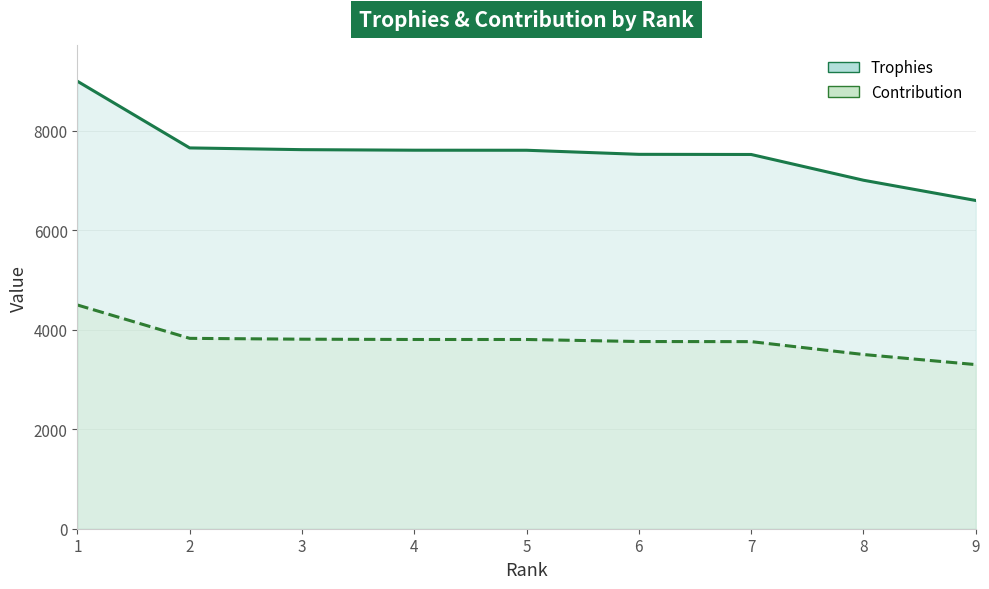

How many values in the Contribution series are below 3806?

4